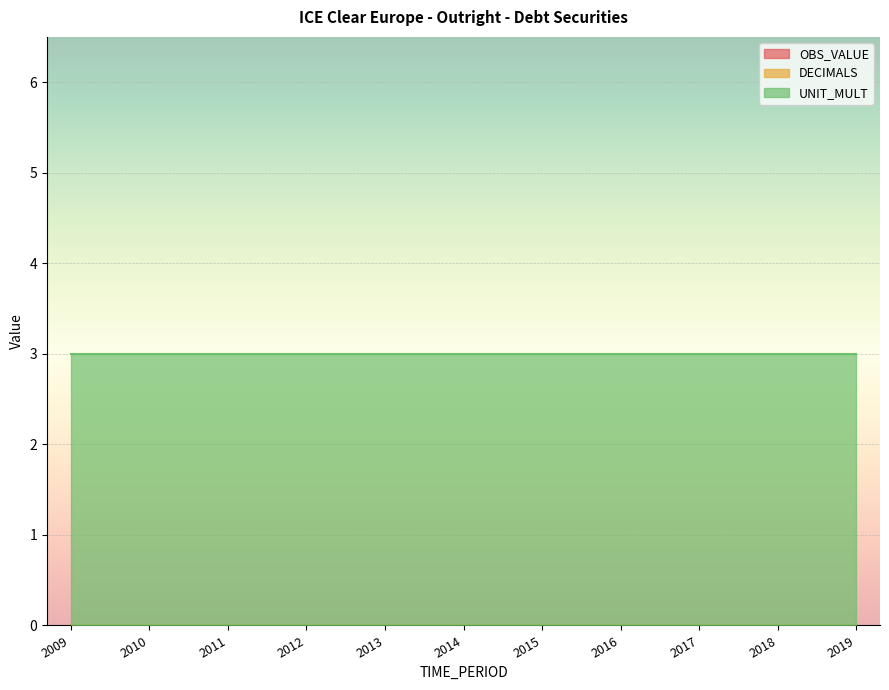

What are all the series names shown in the legend?

OBS_VALUE, DECIMALS, UNIT_MULT